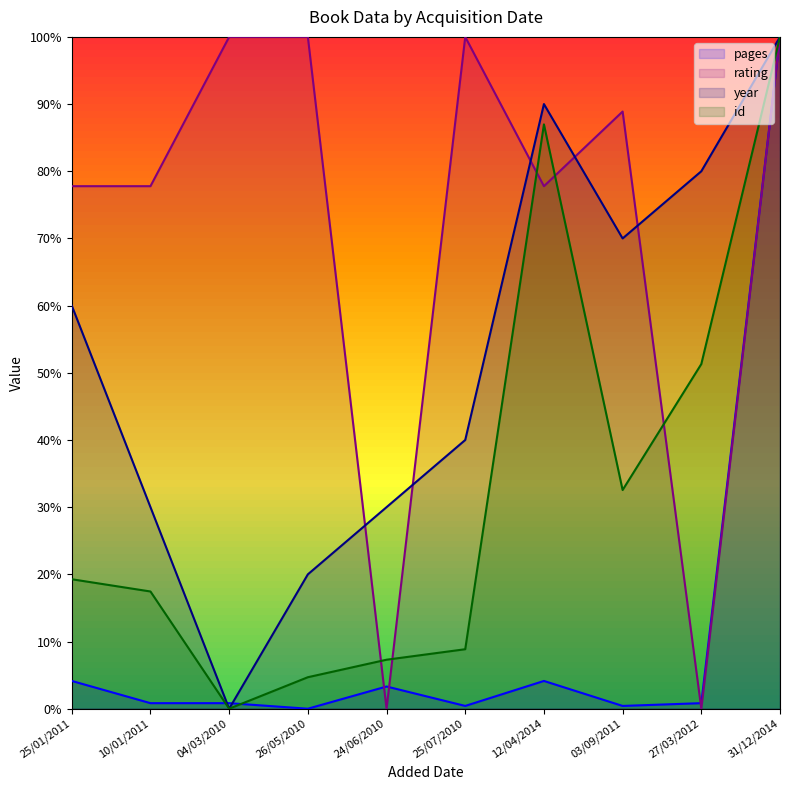

Reading left to right, extract all data points from this chart.

pages: 4.1	0.8	0.8	0.0	3.3	0.4	4.1	0.4	0.8	100.0
rating: 77.8	77.8	100.0	100.0	0.0	100.0	77.8	88.9	0.0	100.0
year: 60.0	30.0	0.0	20.0	30.0	40.0	90.0	70.0	80.0	100.0
id: 19.3	17.4	0.0	4.7	7.3	8.9	87.0	32.6	51.3	100.0